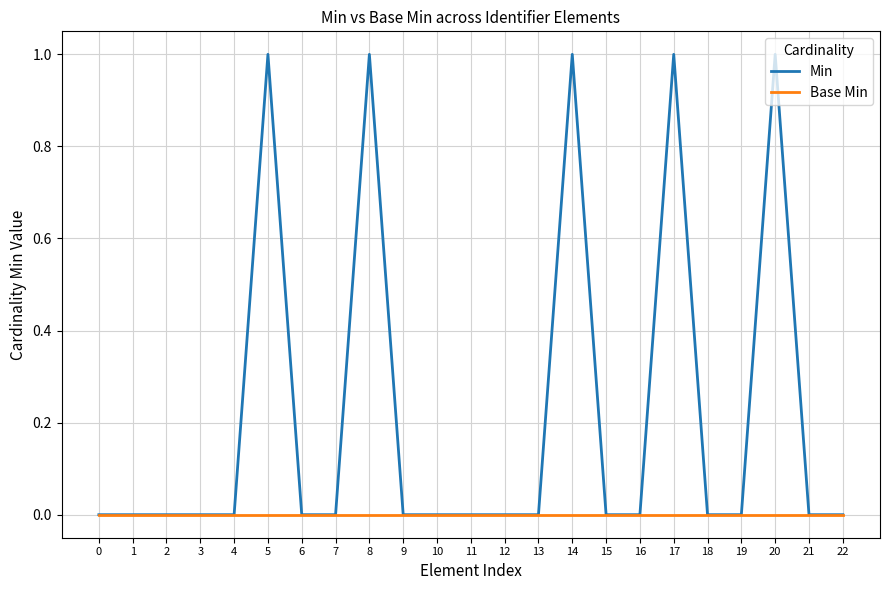

Which series has the largest total across all categories?

Min